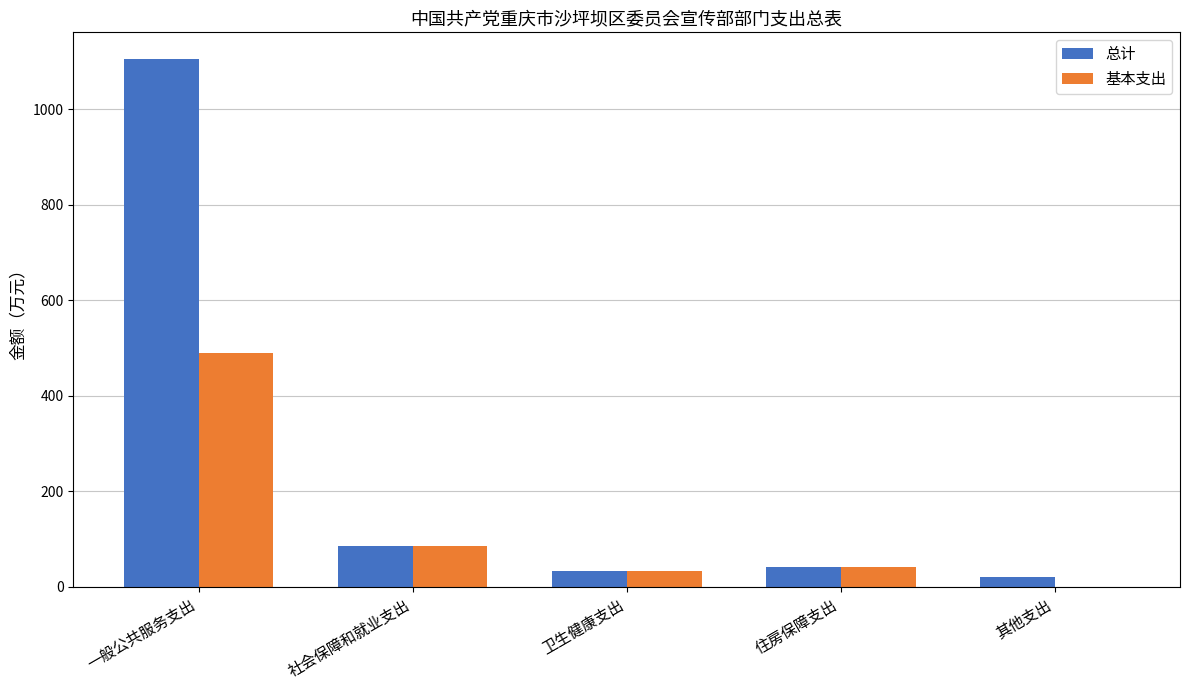

Where is 基本支出 nearest to the value 244?

社会保障和就业支出